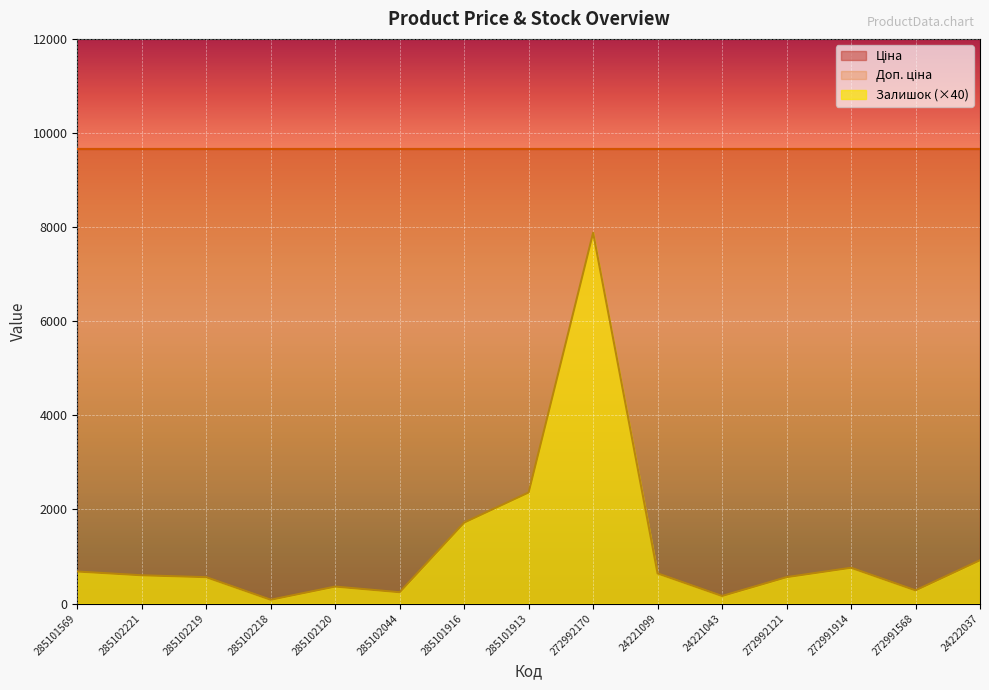

True or false: Залишок has more than 2 interior local peaks.

True